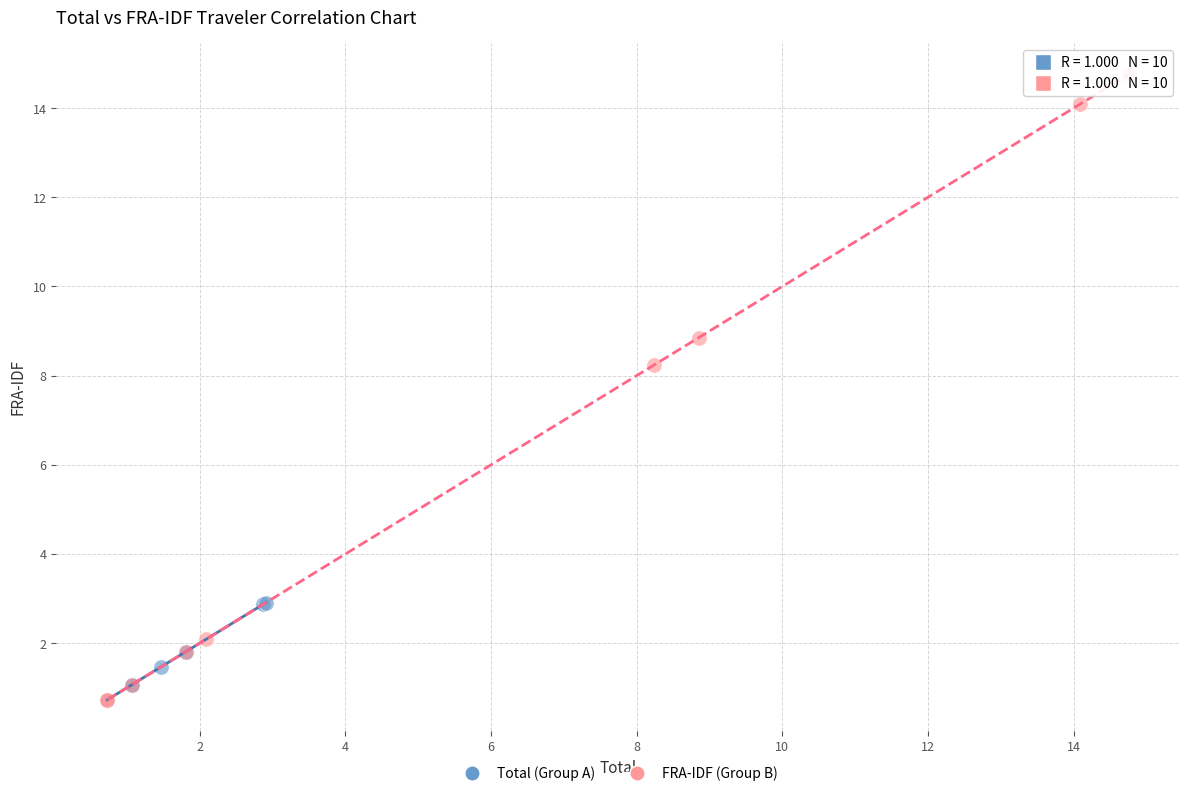

What are all the series names shown in the legend?

Total (Group A), FRA-IDF (Group B)